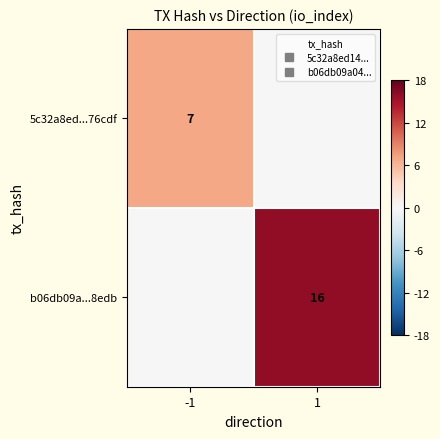

What is the spread (max minus min) of values at -1?

7